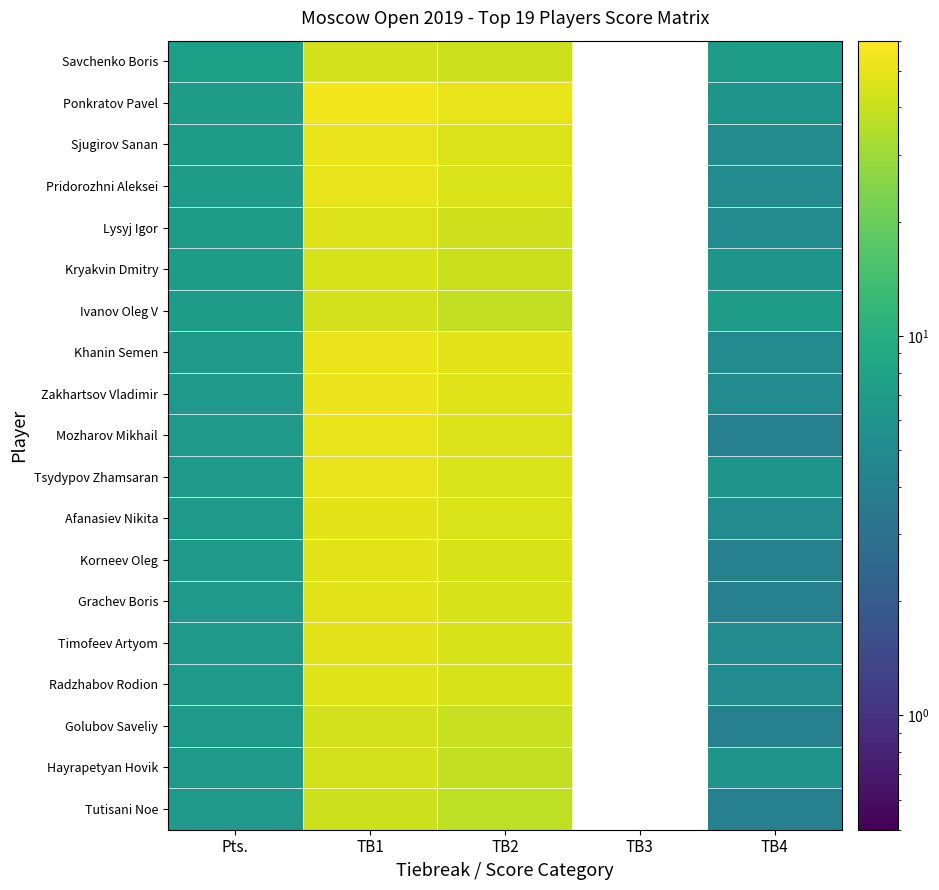

What is the highest value of the Sjugirov Sanan series?

51.0